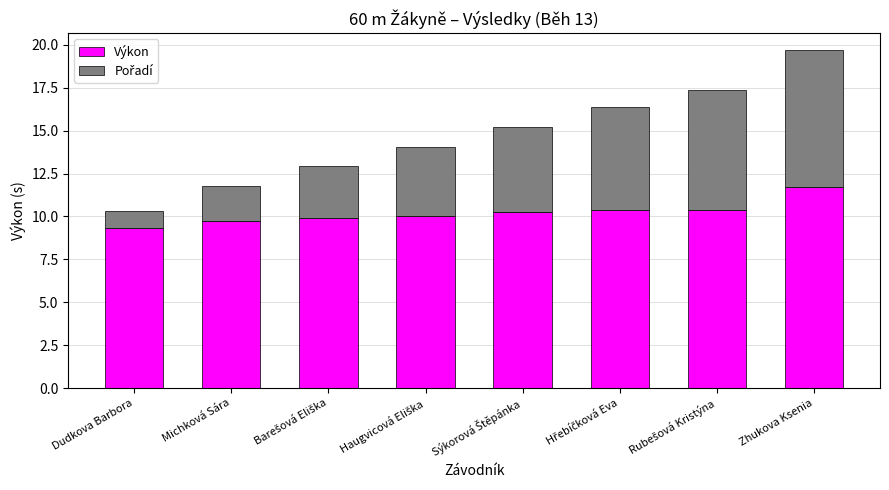

Count the number of data series in this chart.

2